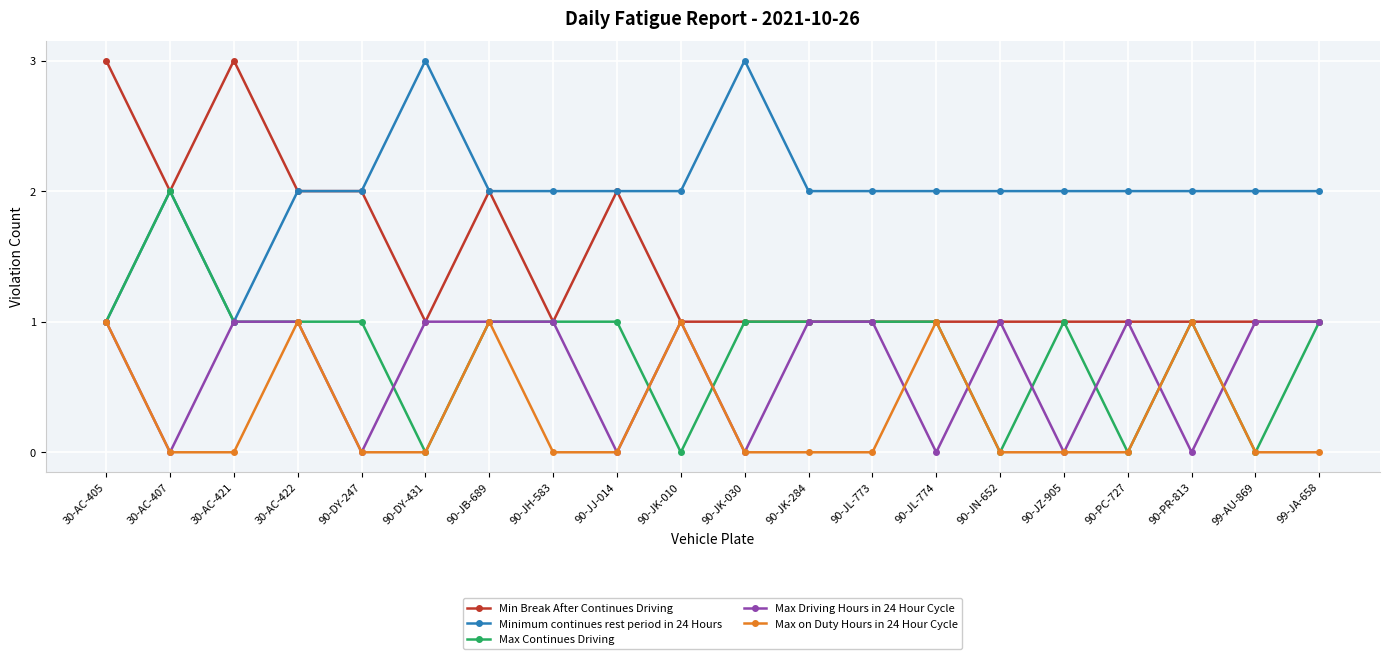

What is the label of the 19th point from the right?

30-AC-407